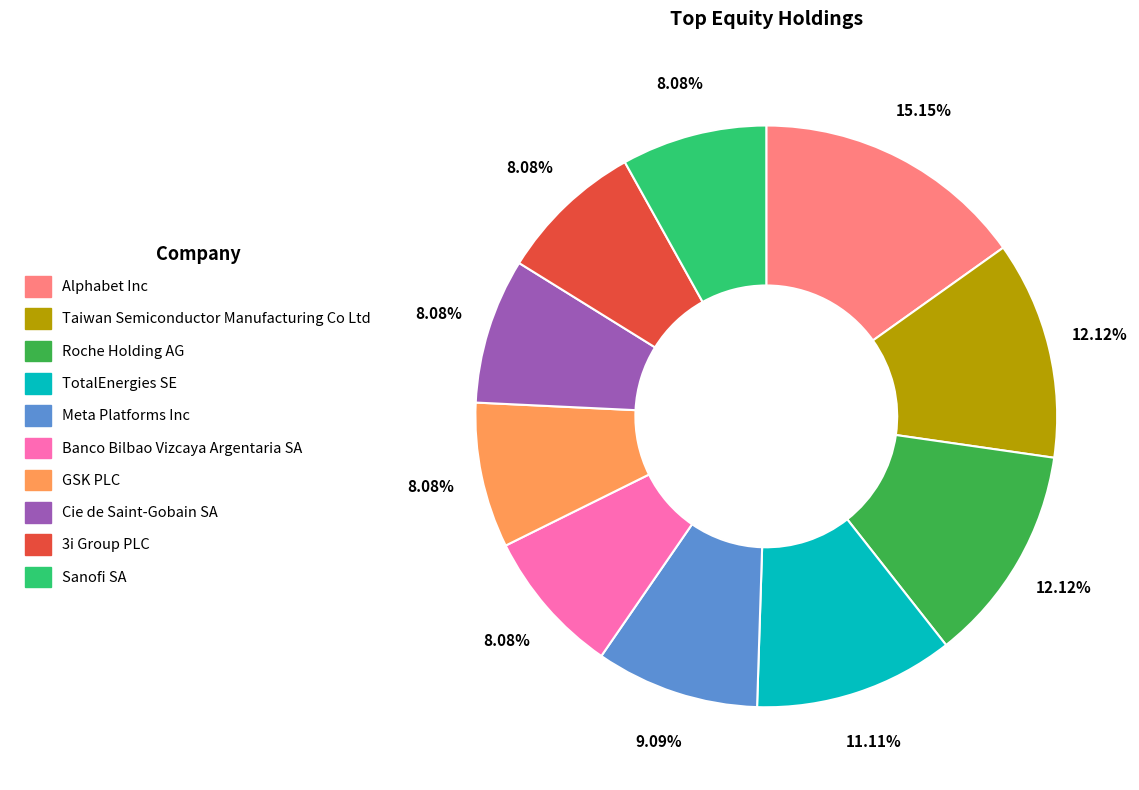

What percentage do Taiwan Semiconductor Manufacturing Co Ltd and Banco Bilbao Vizcaya Argentaria SA together represent?

20.2%